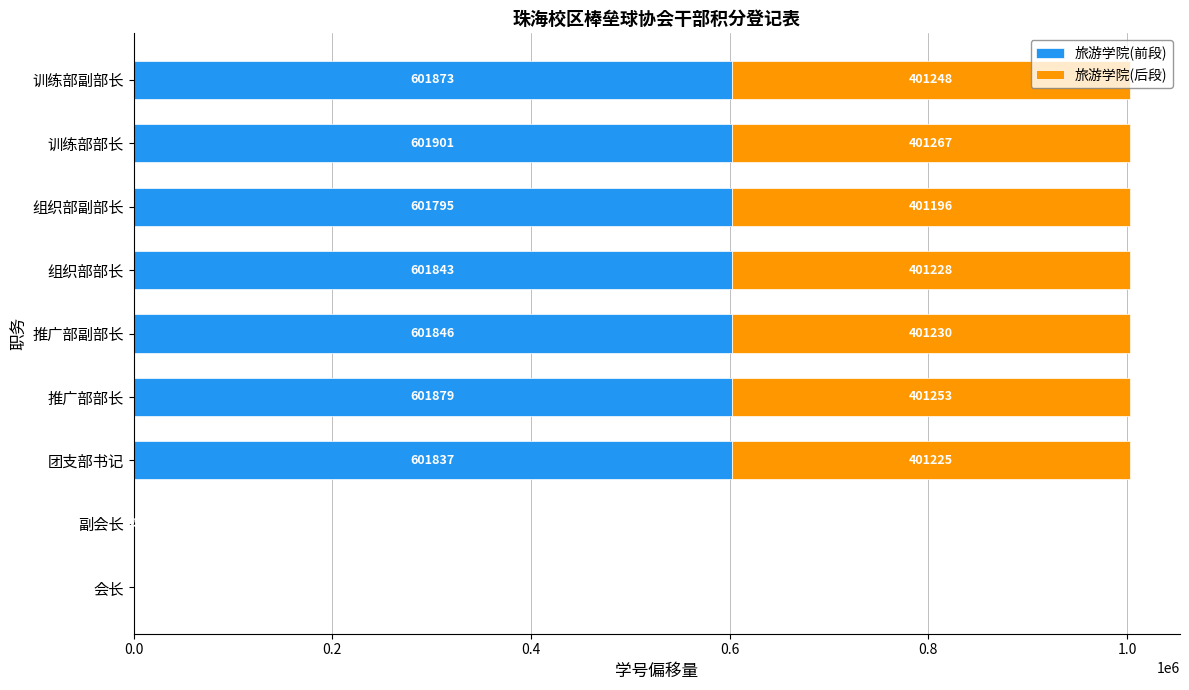

What is the maximum value for 旅游学院(前段)?

601901